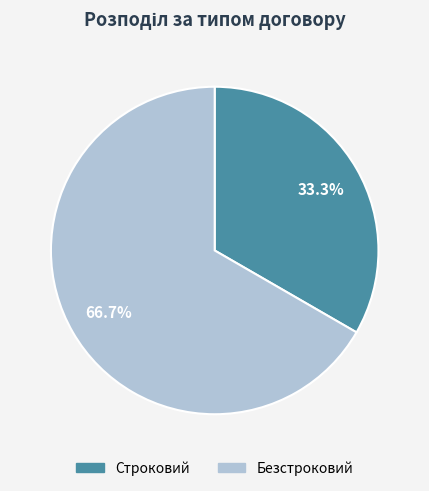

The Безстроковий slice represents 81% of the pie. True or false?

False